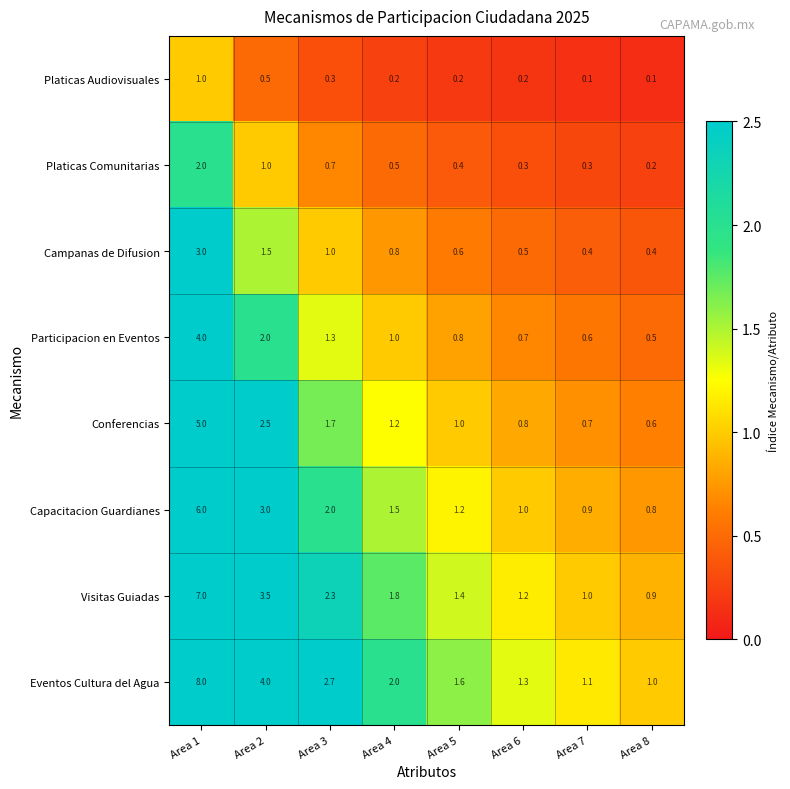

What is the maximum value for Platicas Audiovisuales?

1.0